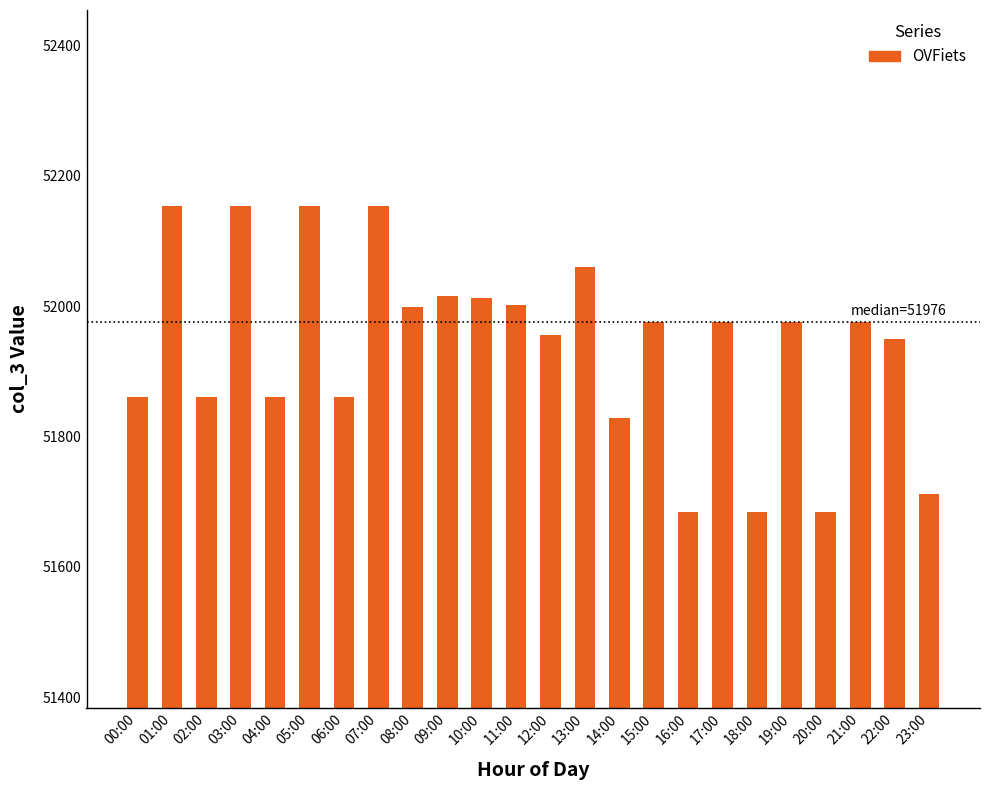

Is it true that the value at 16:00 is 51684?

True